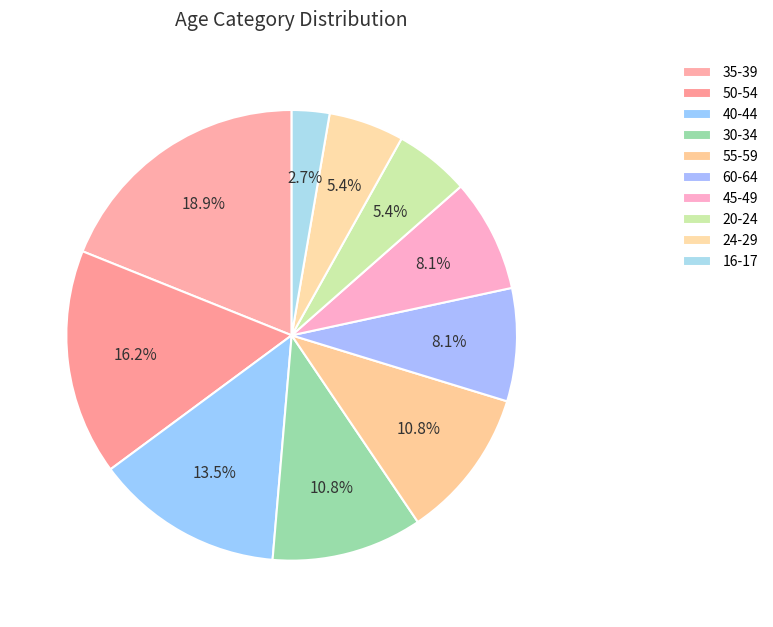

To the nearest percent, what is the combined percentage of 40-44 and 16-17?

16%